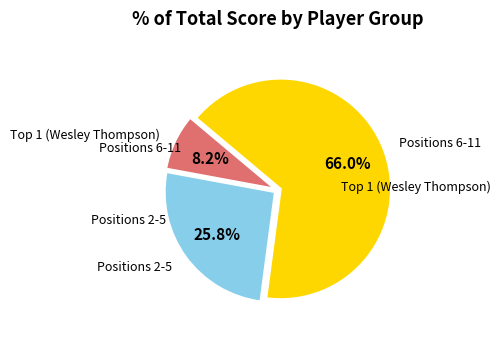

Is there any slice that represents more than half of the pie?

Yes